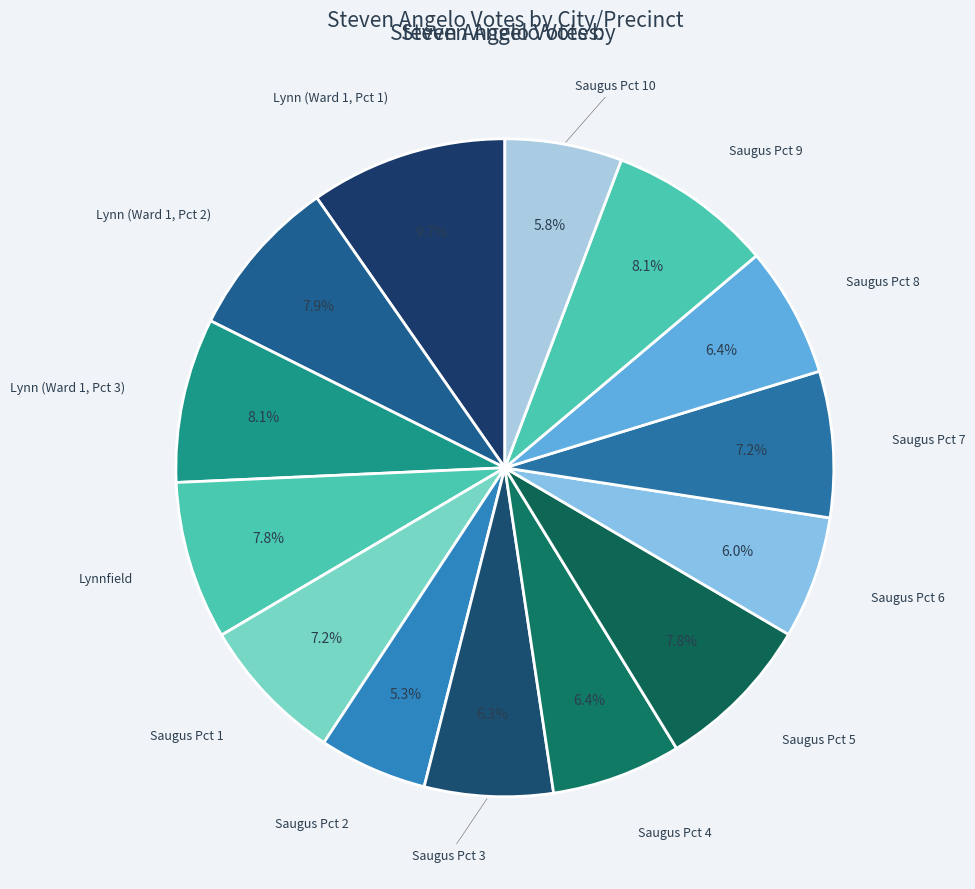

To the nearest percent, what is the difference between the largest and smallest slice percentages?

4%